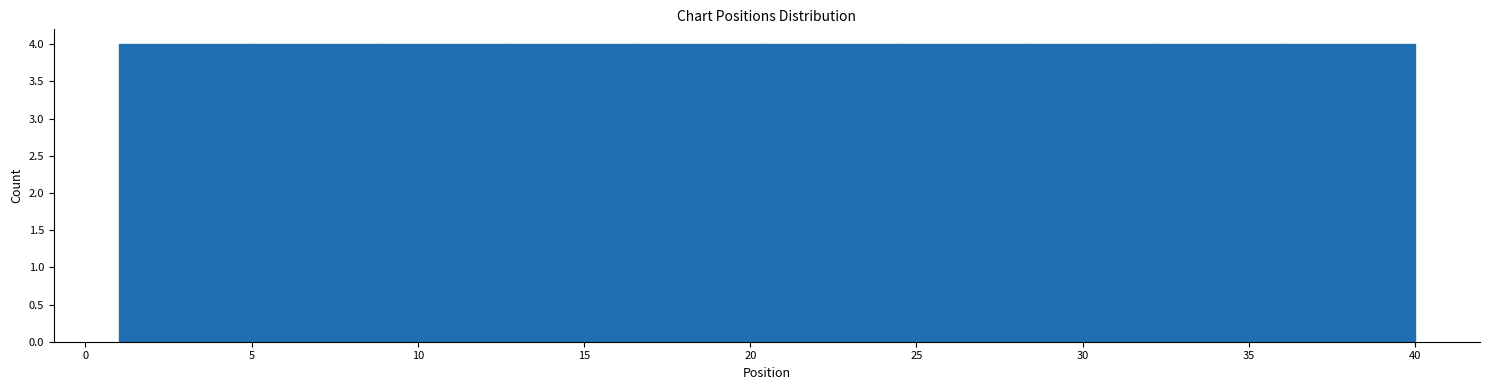

Reading left to right, list every bar in this chart as the range it spans on the x-axis followed by its height. Neither the bar edges nor the heights are printed on the chart, so give them approximately, as read against the axes.

1.0 to 4.9: 4
4.9 to 8.8: 4
8.8 to 12.7: 4
12.7 to 16.6: 4
16.6 to 20.5: 4
20.5 to 24.4: 4
24.4 to 28.3: 4
28.3 to 32.2: 4
32.2 to 36.1: 4
36.1 to 40.0: 4